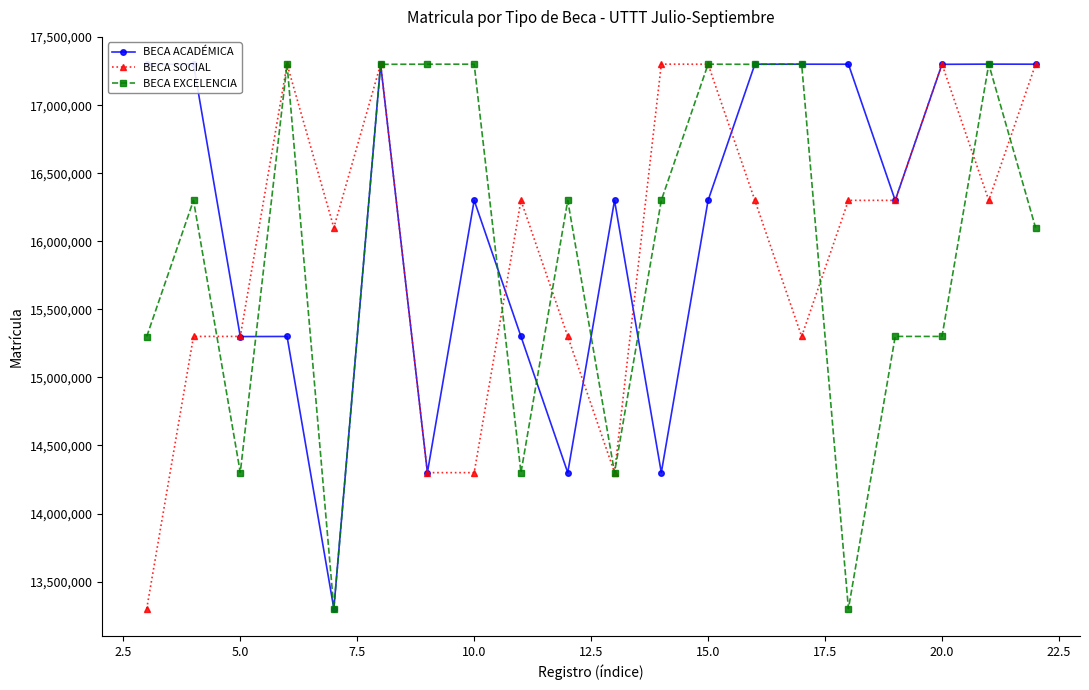

Which series has the largest total across all categories?

BECA ACADÉMICA